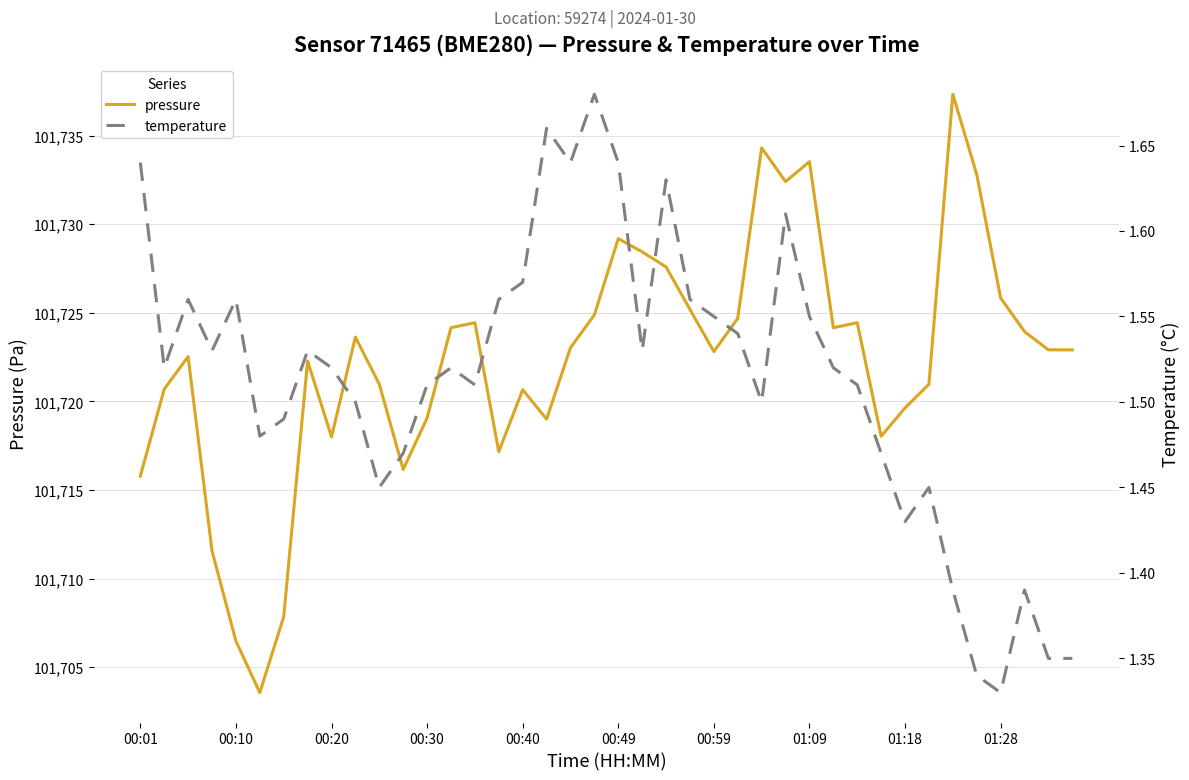

What is the minimum value for pressure?

101703.6